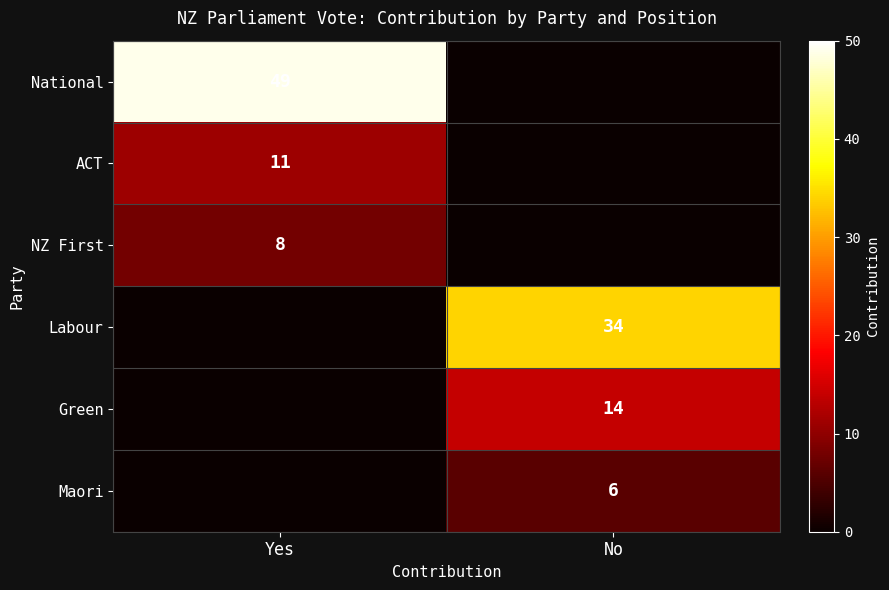

At which category does the chart reach its minimum across all series?

No